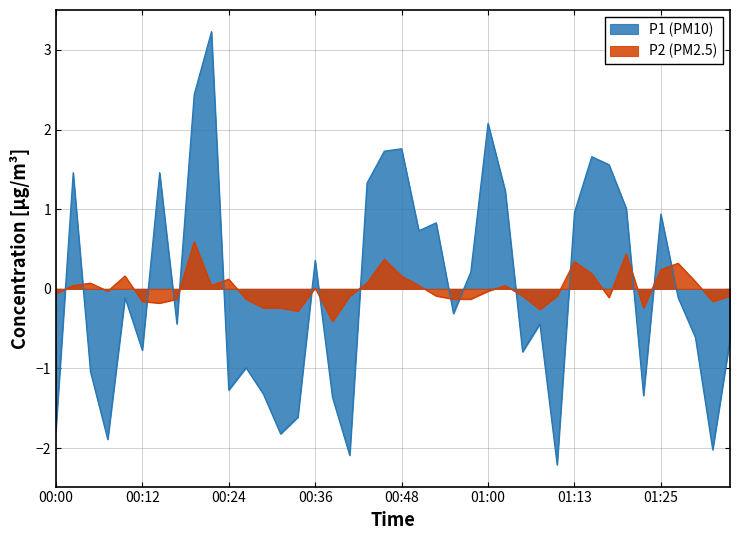

What value does the P2 series have at 31?

0.2